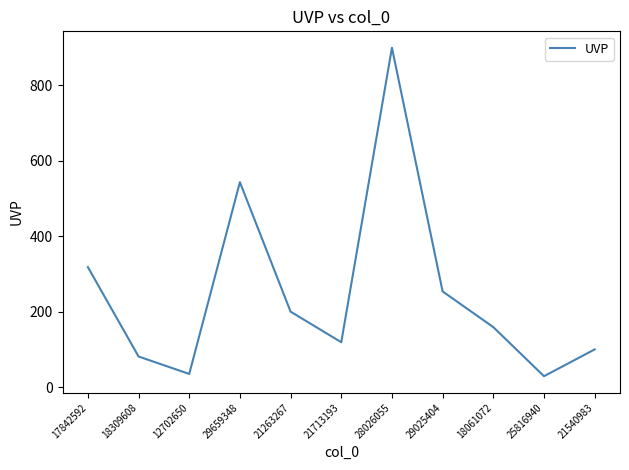

What is the difference between the maximum and minimum values?

870.0